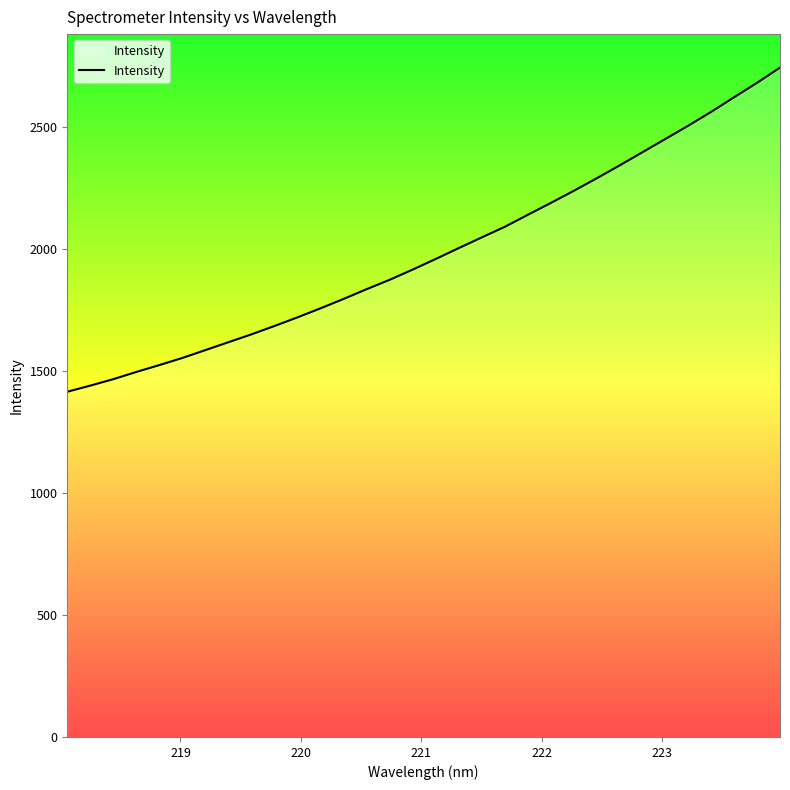

What is the smallest value displayed?

1414.6